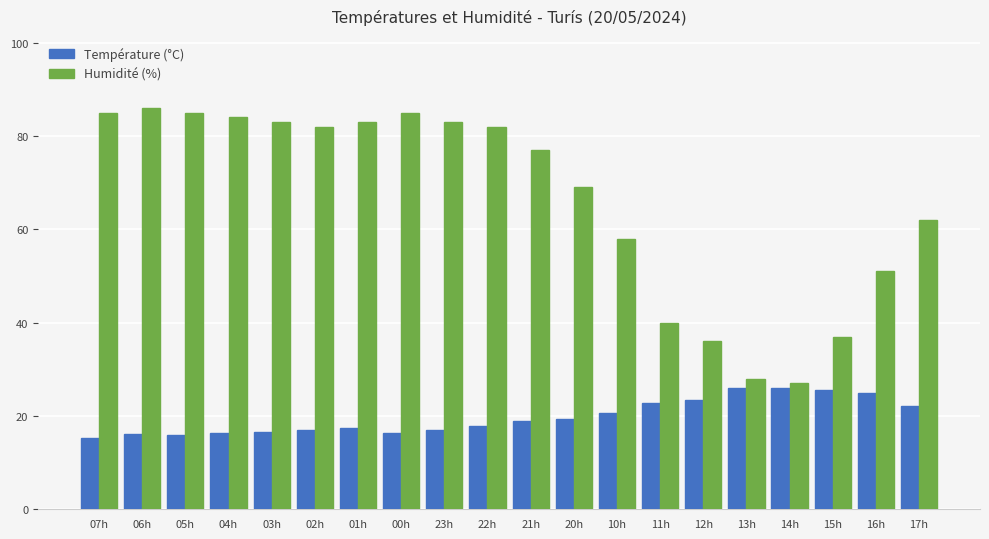

What position from the right is 12h?

6